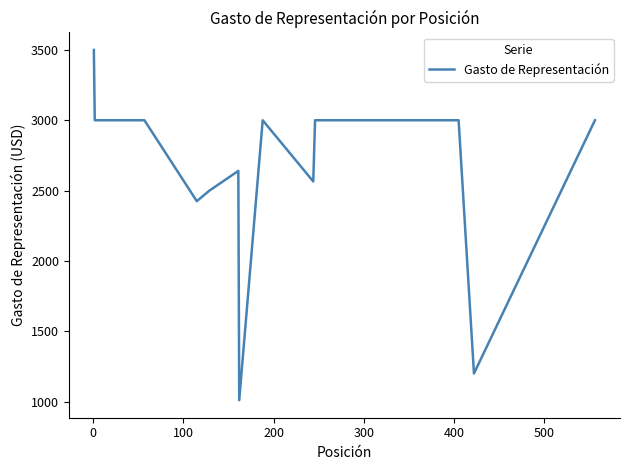

What is the greatest value displayed?

3500